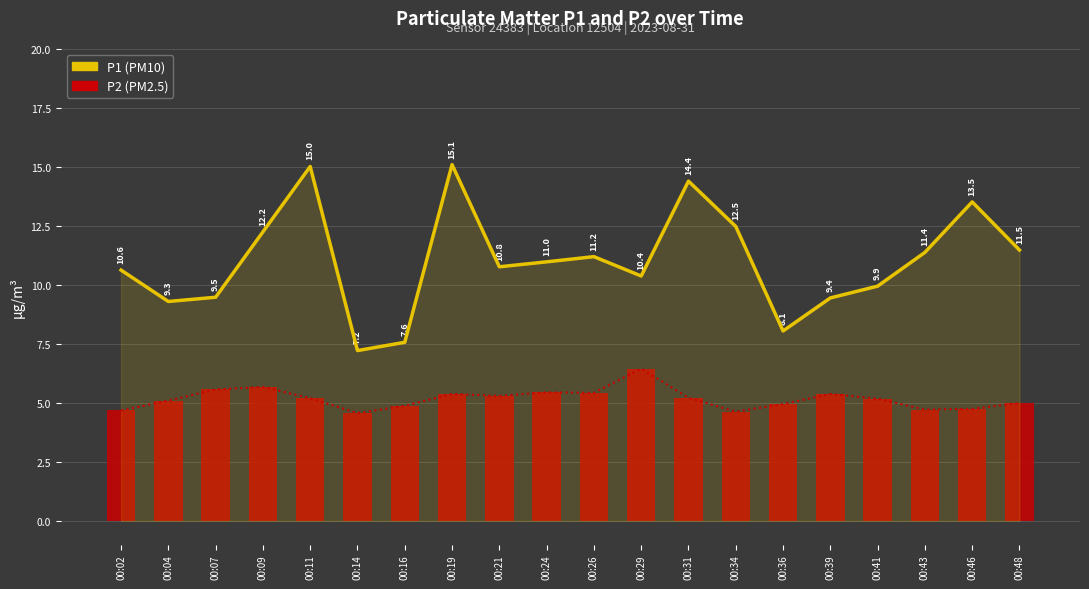

List the series in order of their peak value, highest first.

P1, P2